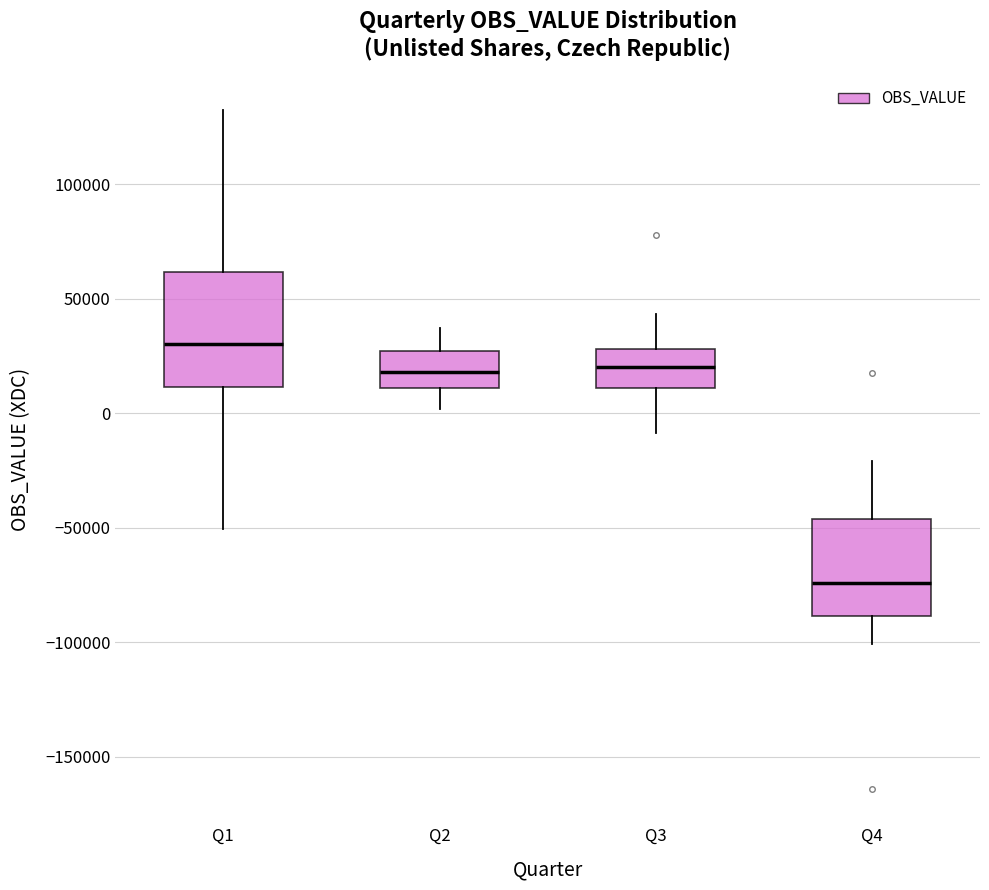

Where is the lower edge of the box for Q1 on the y-axis? The values are not printed on the chart, so give them approximately, as read against the axis.

10000